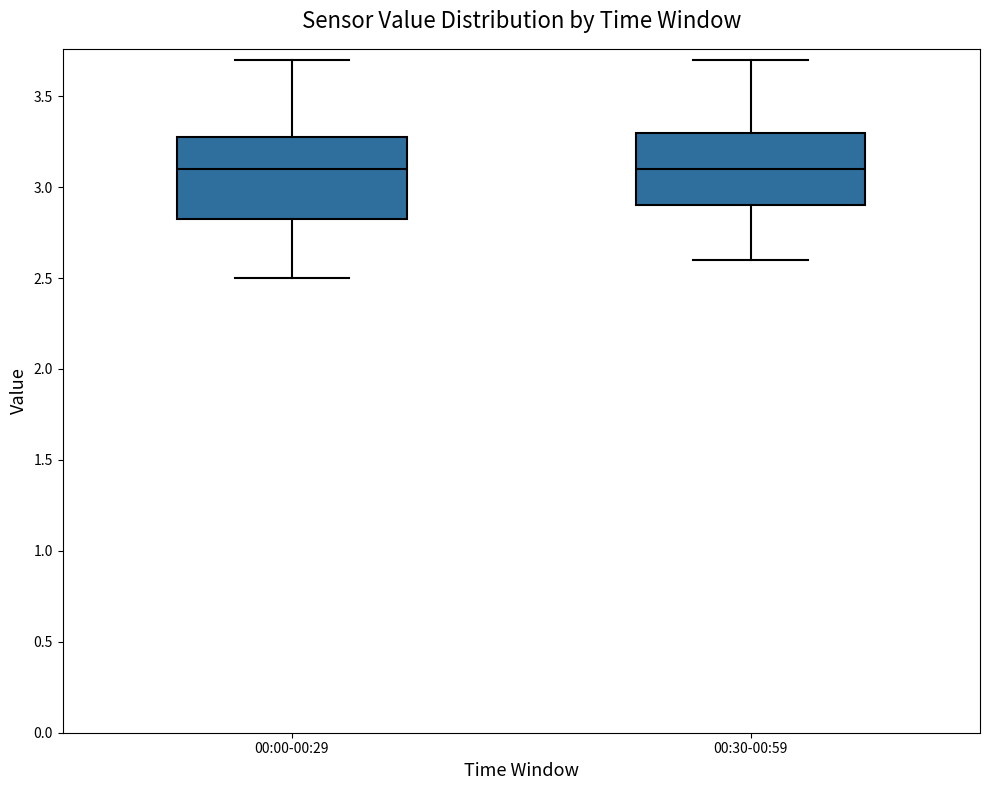

Which box is the tallest, from its lower edge to its upper edge?

00:00-00:29